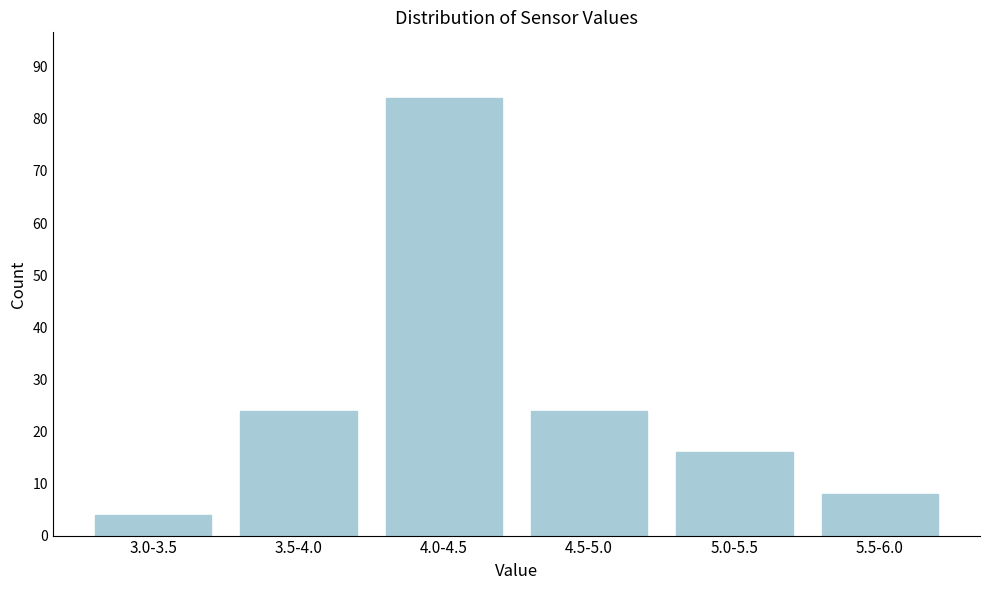

Reading left to right, list all the values displayed in this chart.

3.0-3.5=4	3.5-4.0=24	4.0-4.5=84	4.5-5.0=24	5.0-5.5=16	5.5-6.0=8